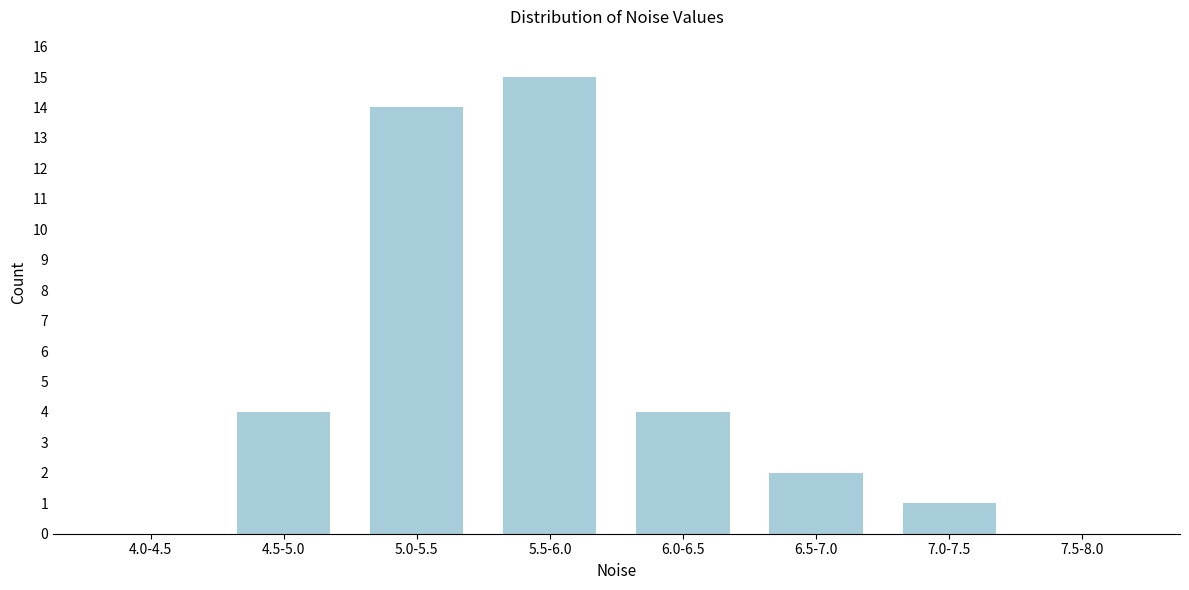

Reading left to right, what are all the values shown in this chart?

4.0-4.5=0	4.5-5.0=4	5.0-5.5=14	5.5-6.0=15	6.0-6.5=4	6.5-7.0=2	7.0-7.5=1	7.5-8.0=0